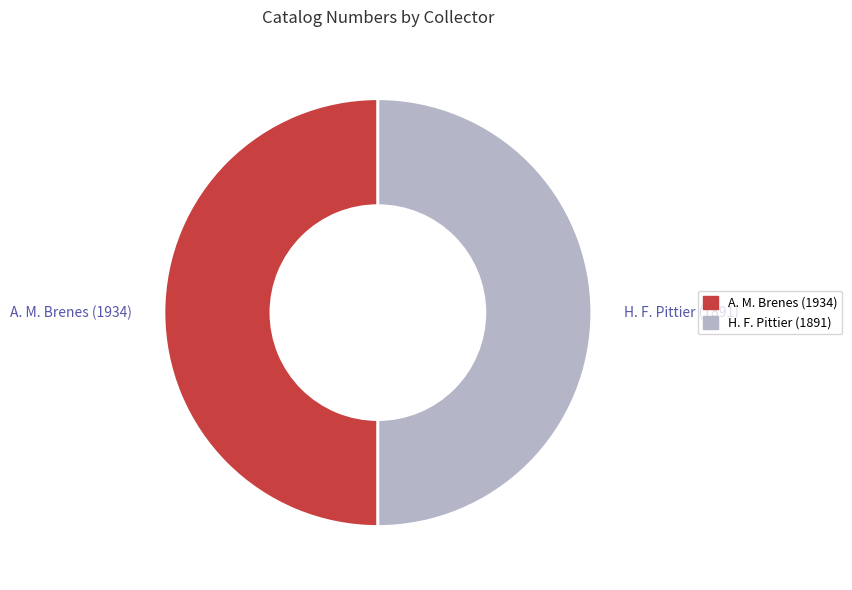

What percentage do A. M. Brenes (1934) and H. F. Pittier (1891) together represent?

100.0%